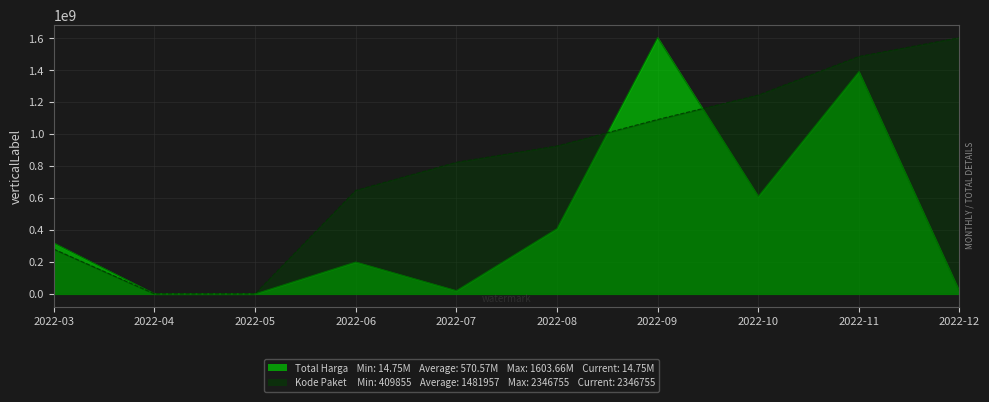

How many lines are shown in the chart?

2